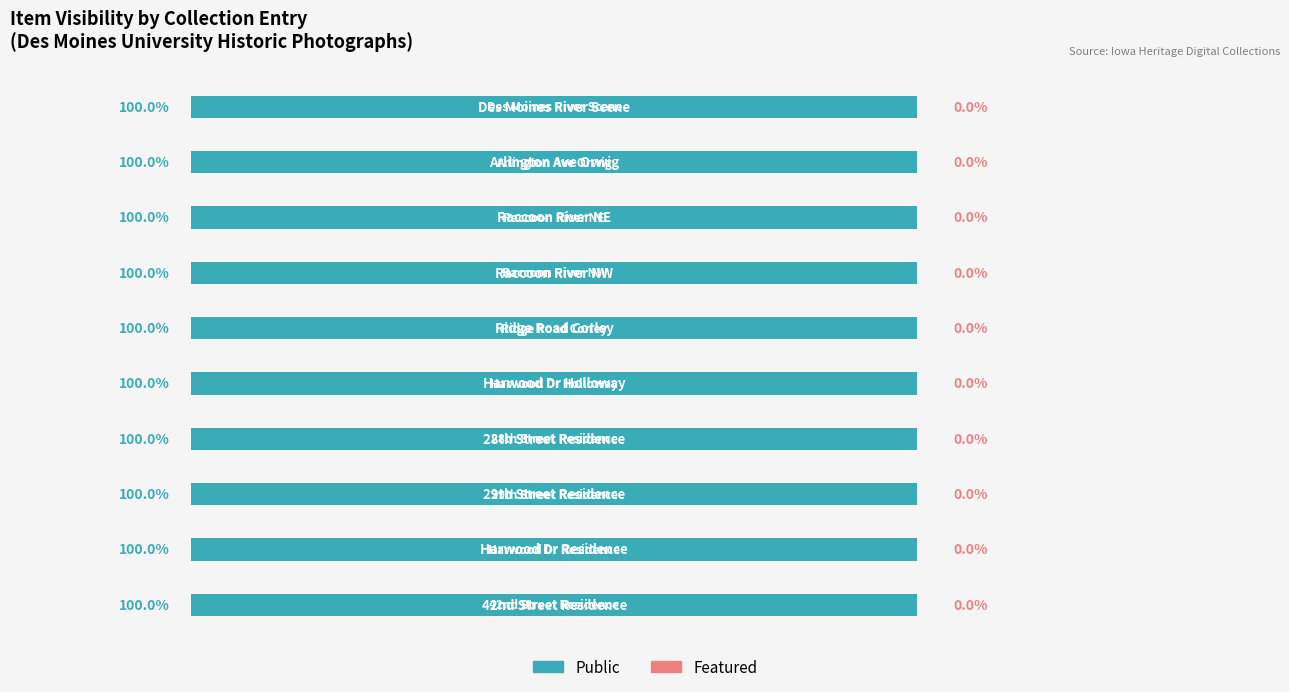

Rank the series by their maximum value, from highest to lowest.

Public, Featured